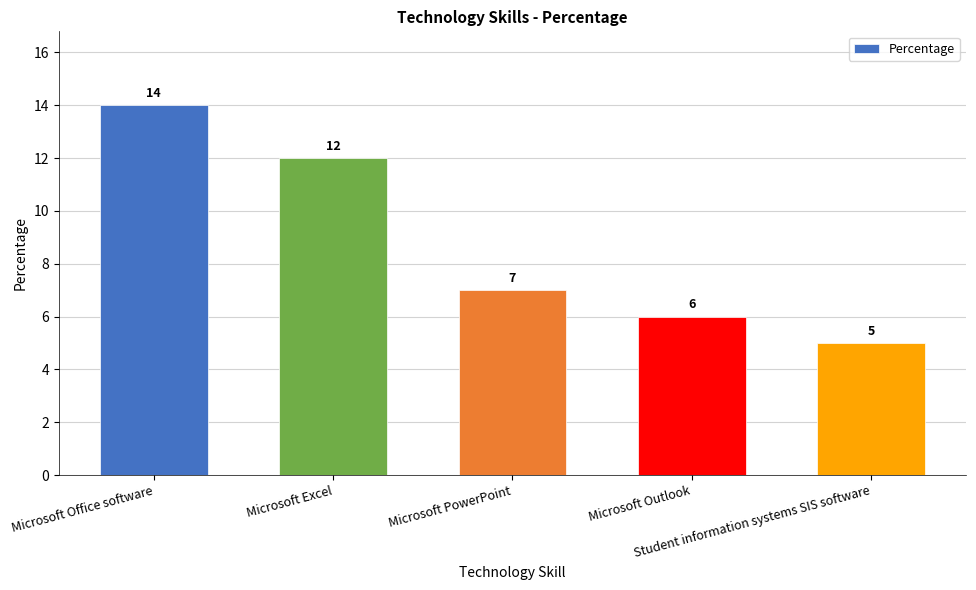

Reading left to right, transcribe all the data shown in this chart.

Microsoft Office software=14	Microsoft Excel=12	Microsoft PowerPoint=7	Microsoft Outlook=6	Student information systems SIS software=5